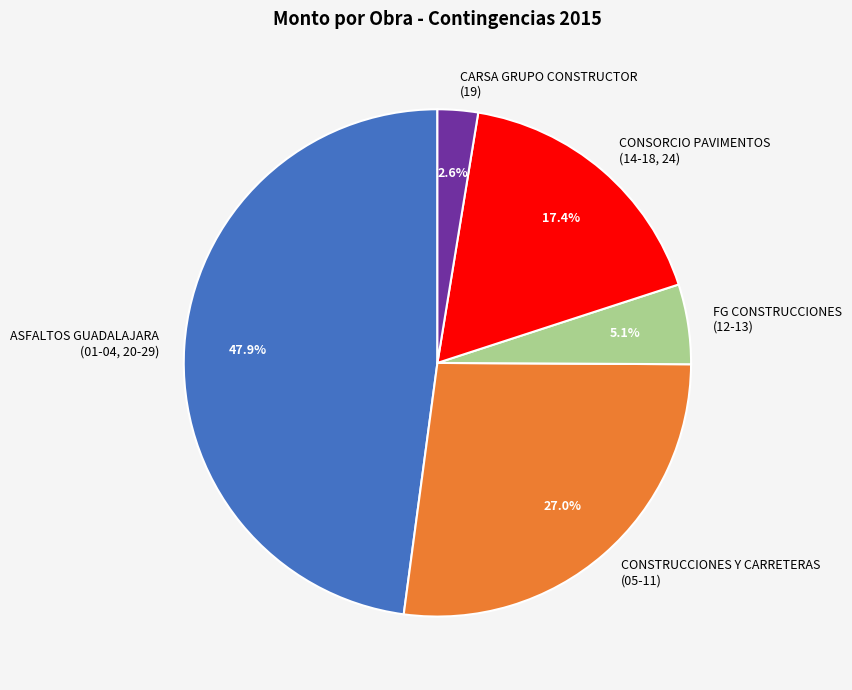

What is the smallest slice in the pie chart?

CARSA GRUPO CONSTRUCTOR (19)